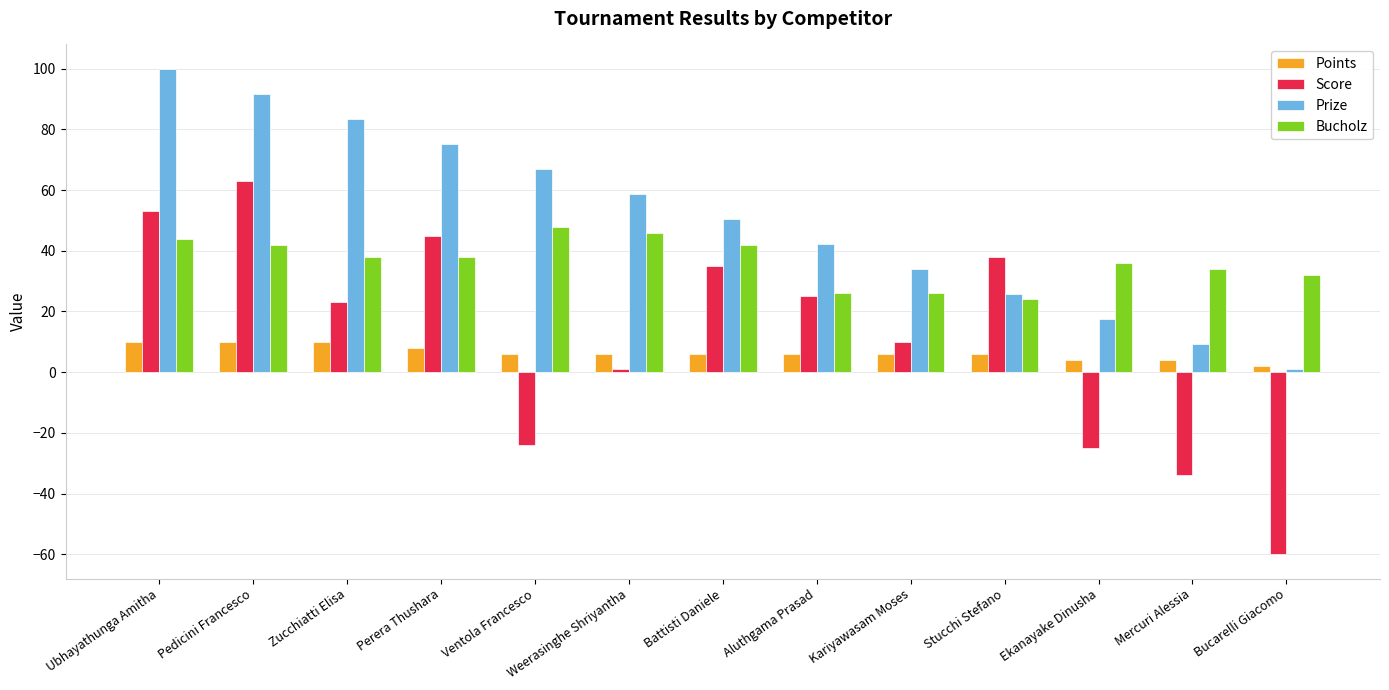

What is the approximate value of Points at Ubhayathunga Amitha?

10.0